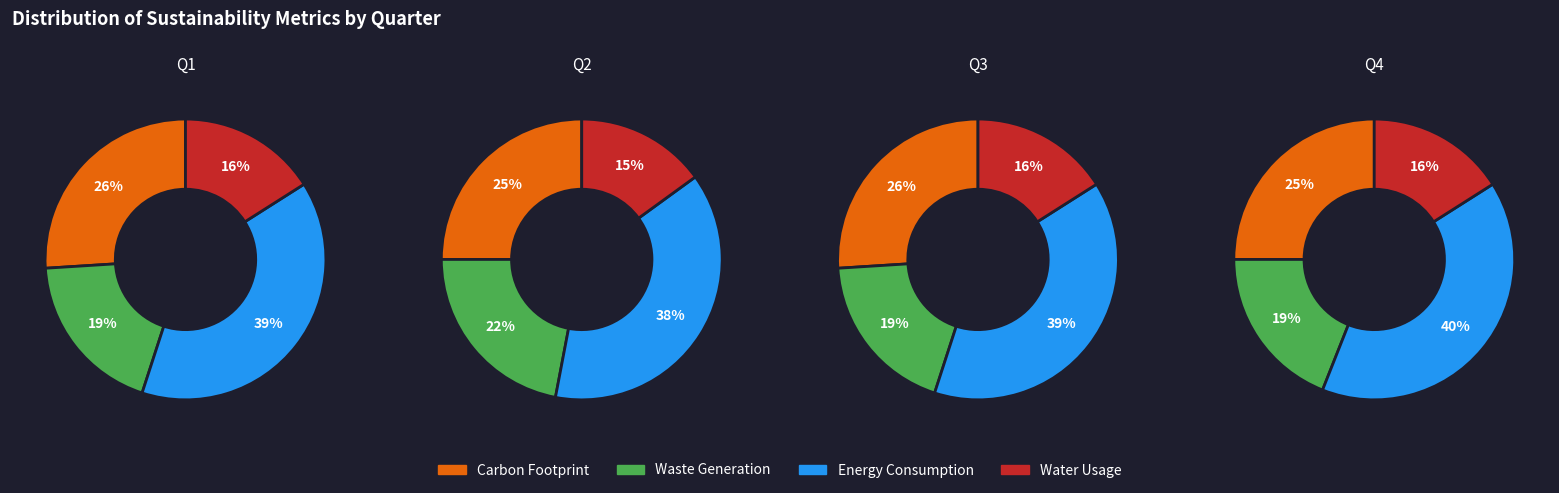

The 3 slice represents 38% of the pie. True or false?

False